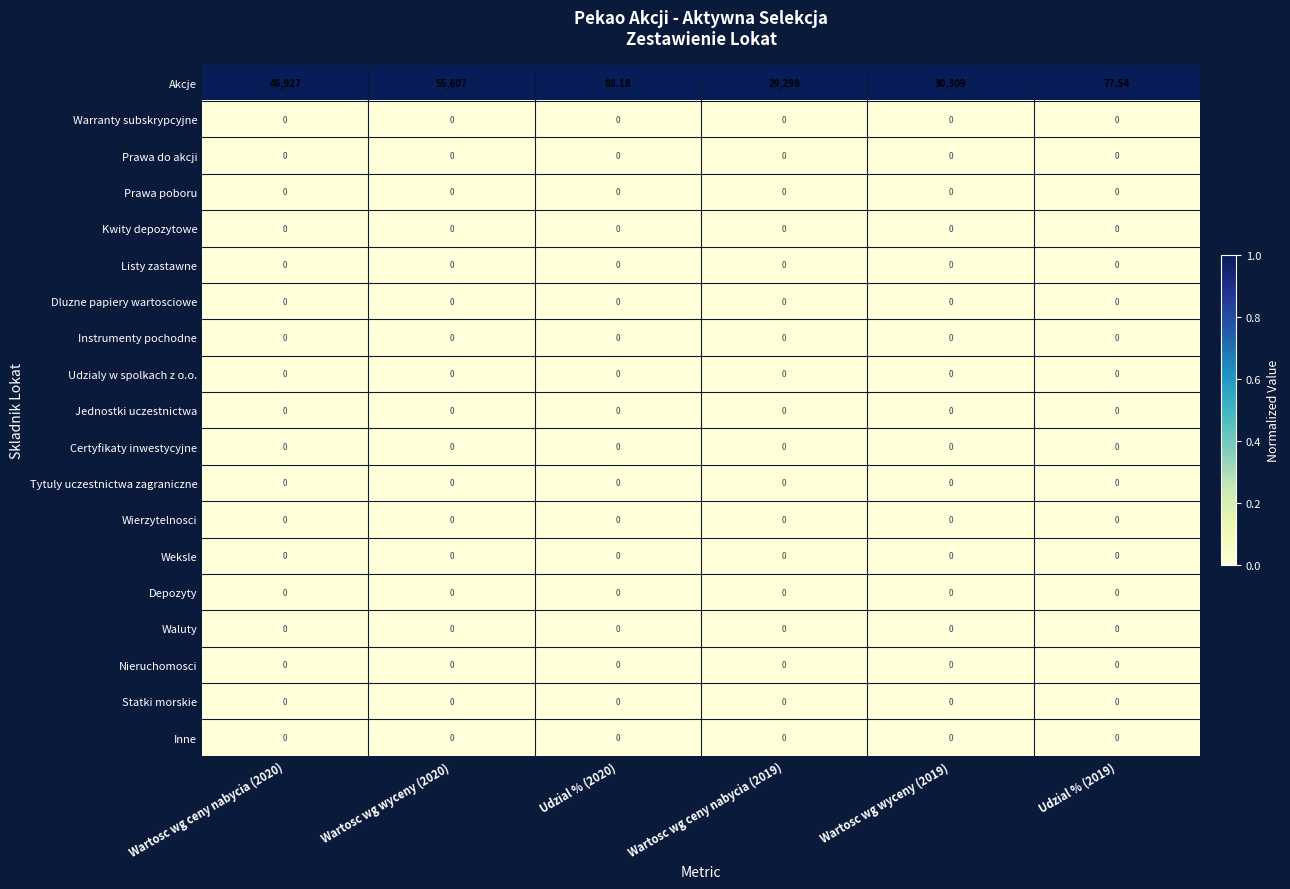

Which label corresponds to the largest value in the chart?

Wartosc wg wyceny (2020)